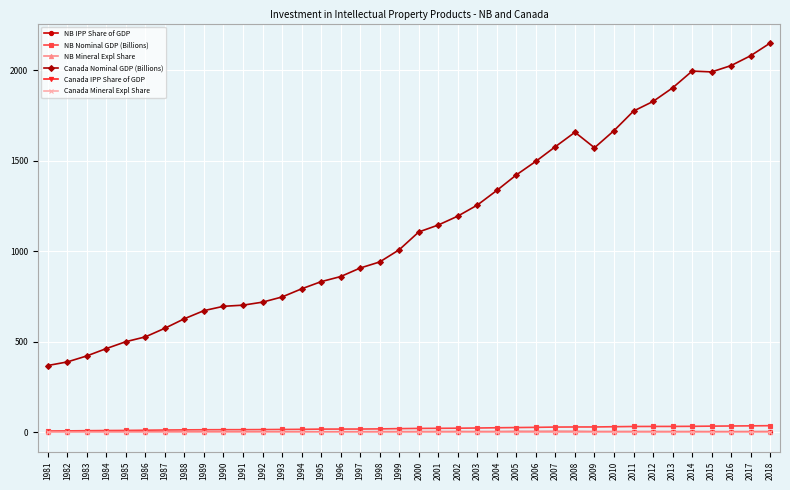

Does the chart have visible grid lines?

Yes